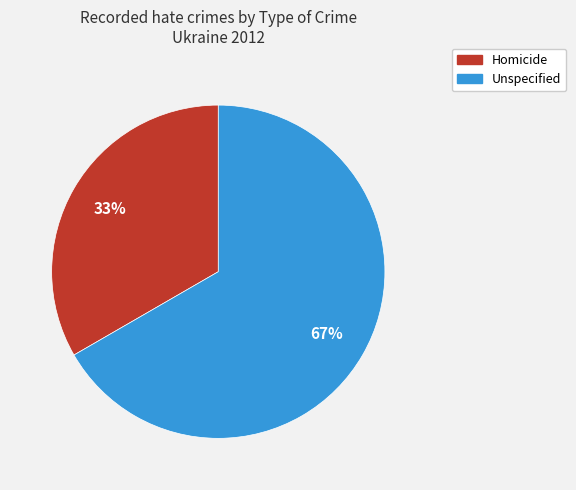

Rank the categories by value from highest to lowest.

Unspecified, Homicide